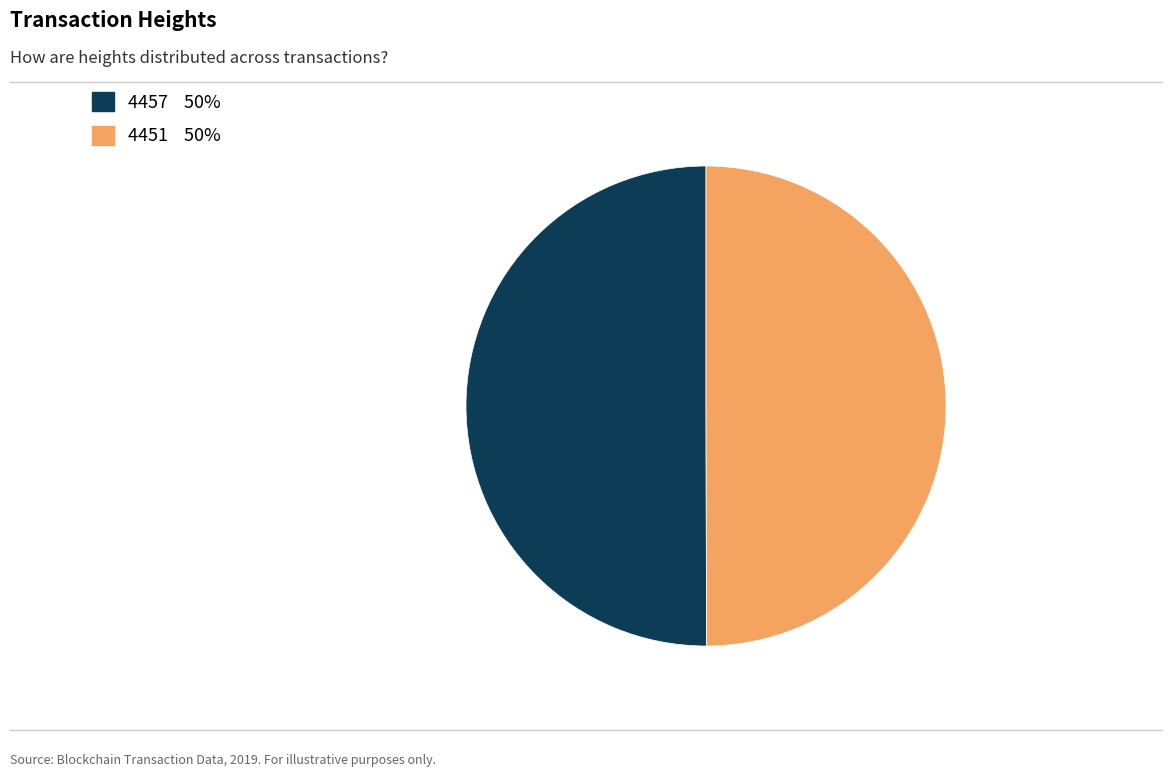

How many slices are in this pie chart?

2